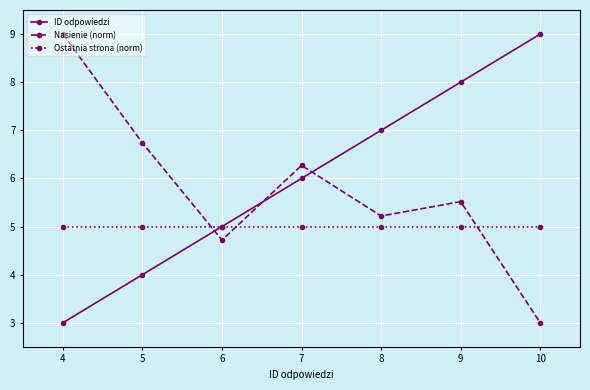

Count the number of categories in the chart.

7